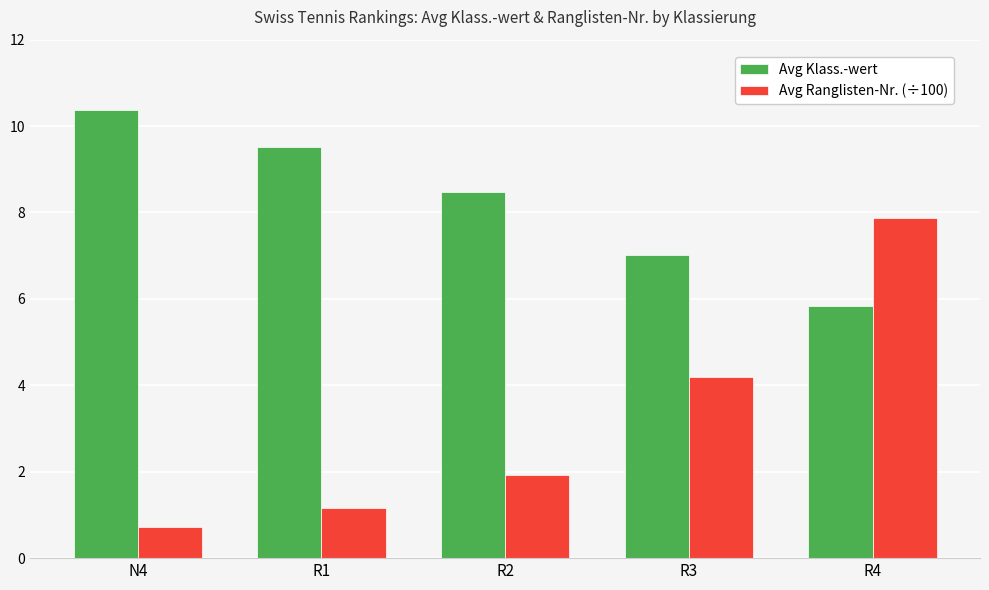

At how many categories does at least one series exceed 0?

5